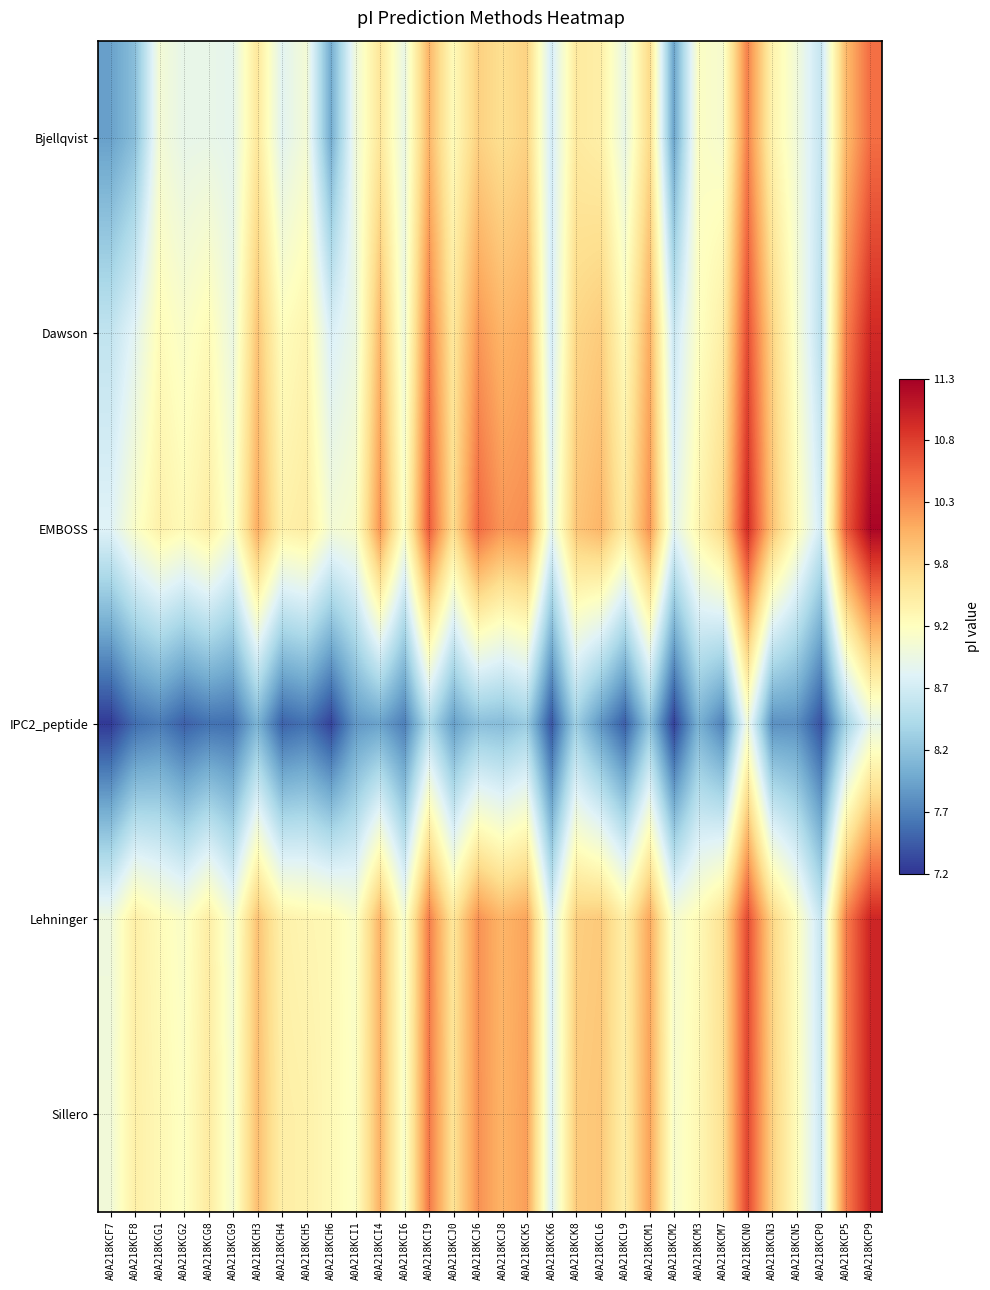

Between A0A218KCI6 and A0A218KCP9, which is larger?

A0A218KCP9